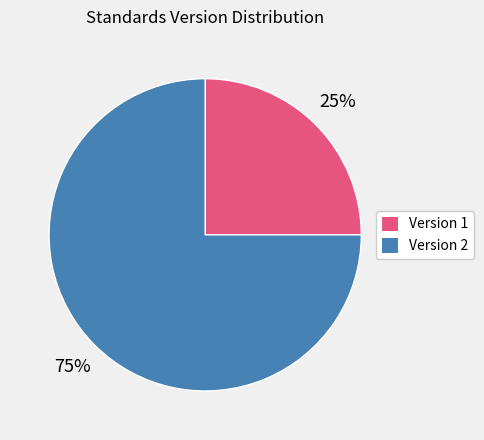

To the nearest percent, what is the difference between the largest and smallest slice percentages?

50%